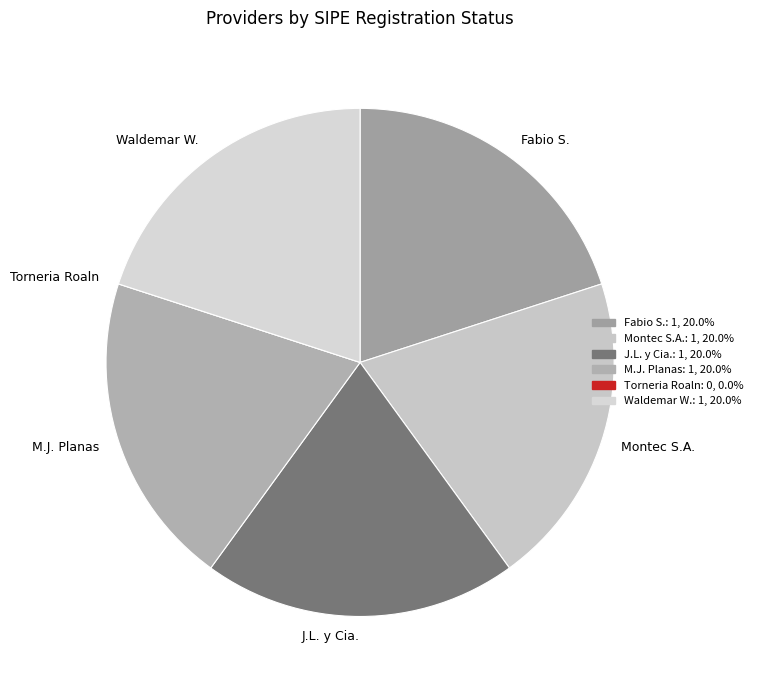

Is J.L. y Cia. the majority of the pie?

No